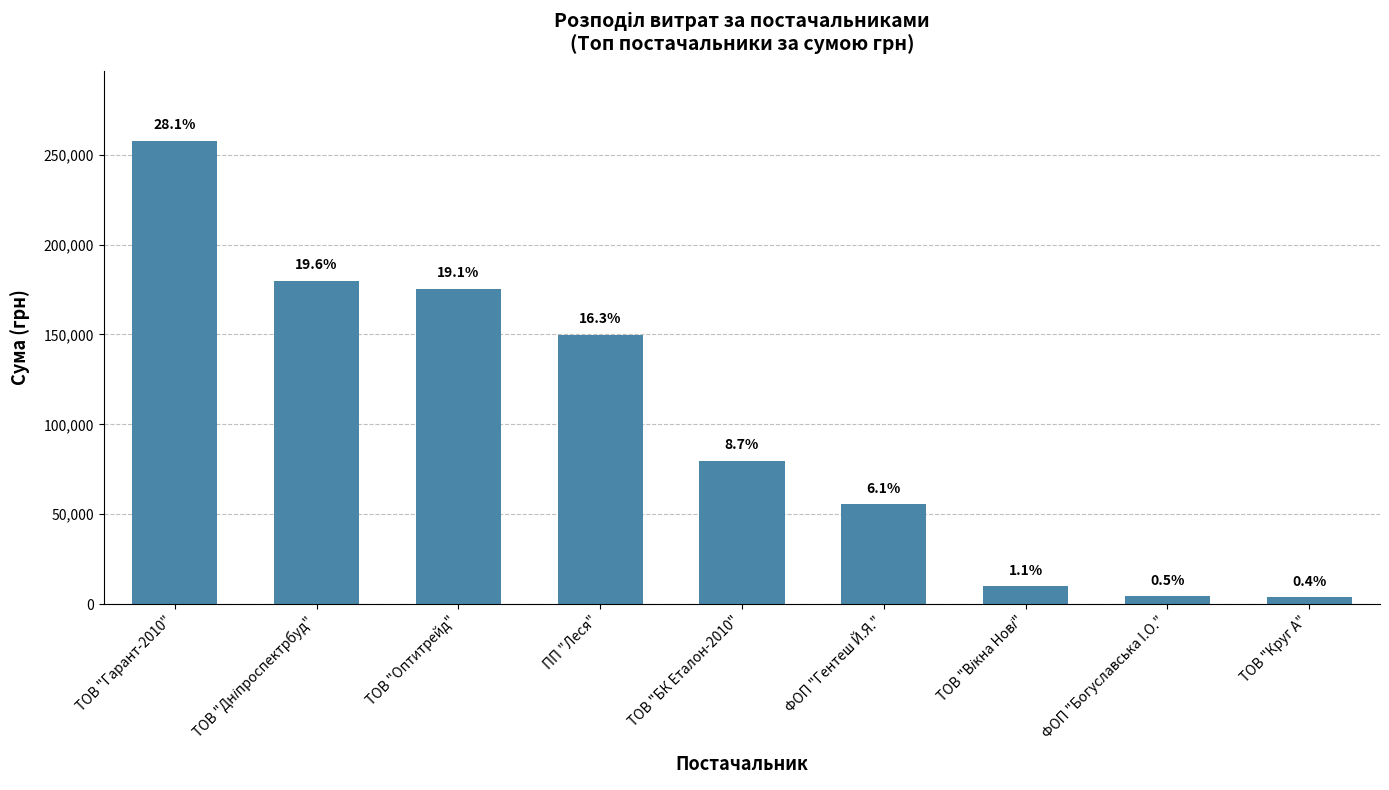

List the labels in order of value, smallest first.

ТОВ "Круг А", ФОП "Богуславська I.О.", ТОВ "Вікна Нові", ФОП "Гентеш Й.Я.", ТОВ "БК Еталон-2010", ПП "Леся", ТОВ "Оптитрейд", ТОВ "Дніпроспектрбуд", ТОВ "Гарант-2010"